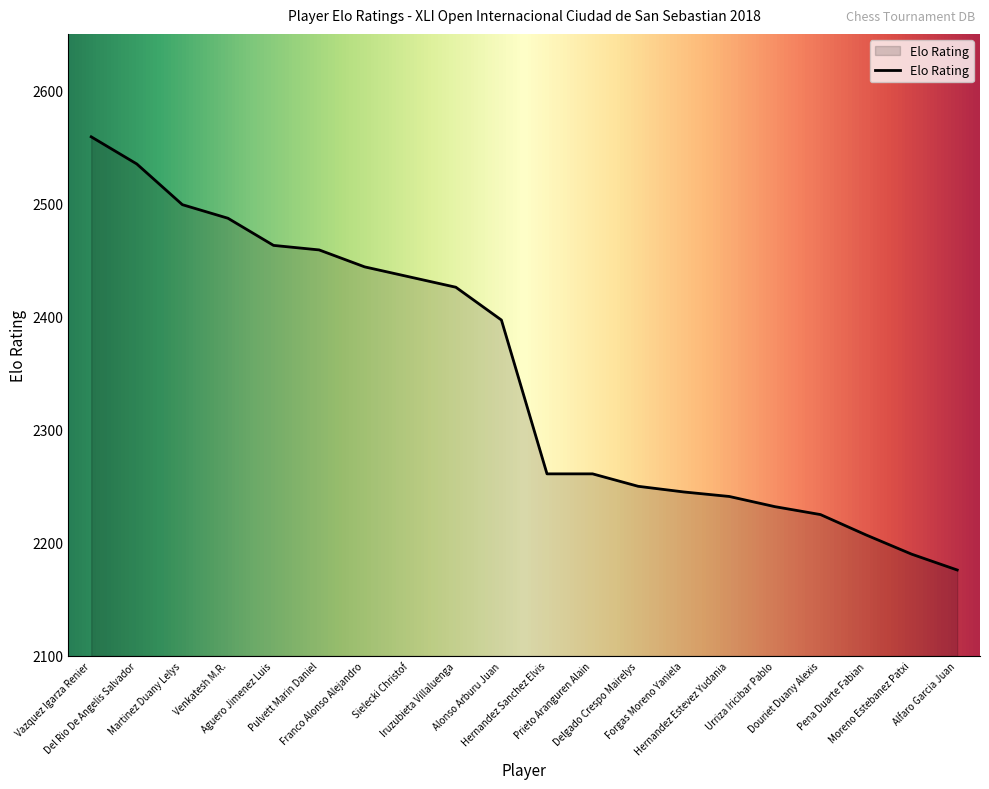

How many categories are shown in the chart?

20